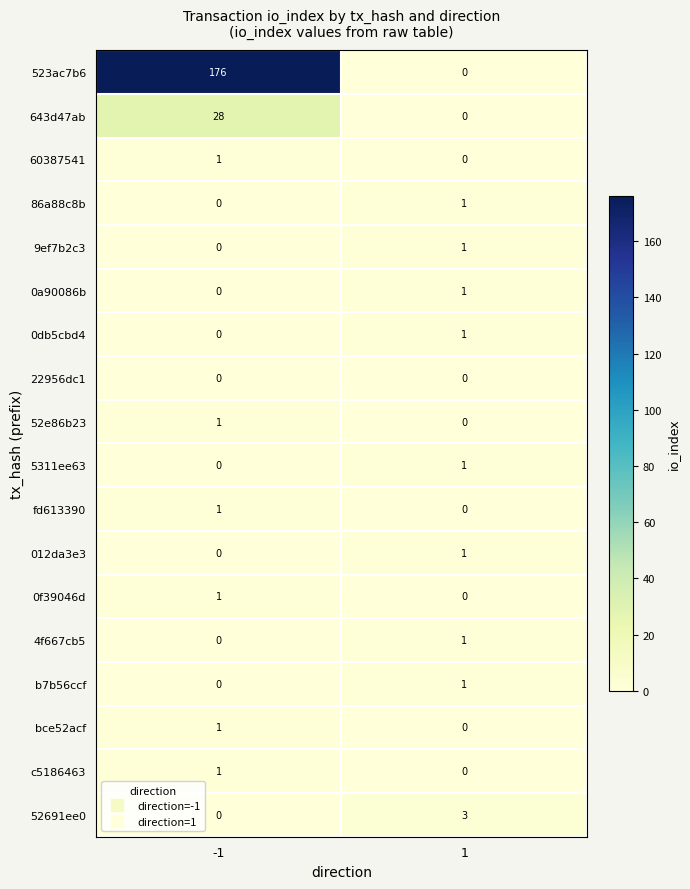

List the labels in order of 9ef7b2c3 value, smallest first.

-1, 1